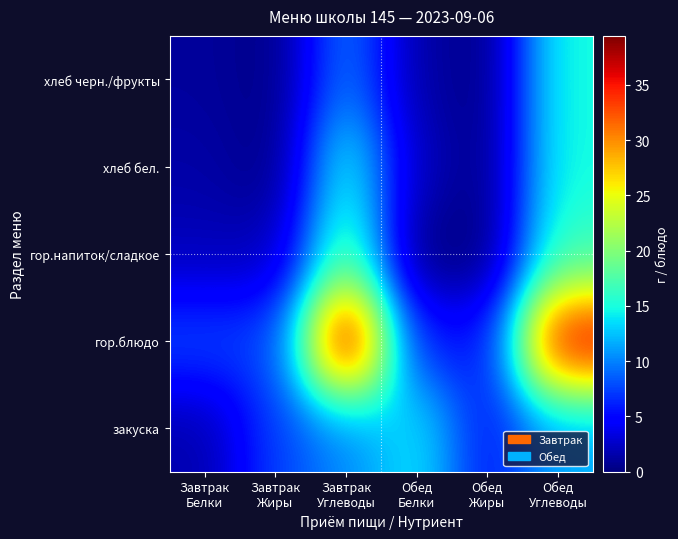

Reading left to right, extract all data points from this chart.

закуска: Завтрак
Белки=1.6	Завтрак
Жиры=7.4	Завтрак
Углеводы=10.1	Обед
Белки=14.1	Обед
Жиры=5.5	Обед
Углеводы=11.4
гор.блюдо: Завтрак
Белки=7.8	Завтрак
Жиры=7.4	Завтрак
Углеводы=39.4	Обед
Белки=5.8	Обед
Жиры=5.4	Обед
Углеводы=37.1
гор.напиток/сладкое: Завтрак
Белки=2.1	Завтрак
Жиры=2.0	Завтрак
Углеводы=18.0	Обед
Белки=0.0	Обед
Жиры=0.0	Обед
Углеводы=16.5
хлеб бел.: Завтрак
Белки=1.4	Завтрак
Жиры=0.2	Завтрак
Углеводы=14.9	Обед
Белки=2.3	Обед
Жиры=0.3	Обед
Углеводы=14.9
хлеб черн./фрукты: Завтрак
Белки=1.0	Завтрак
Жиры=0.3	Завтрак
Углеводы=9.8	Обед
Белки=1.4	Обед
Жиры=0.2	Обед
Углеводы=14.9